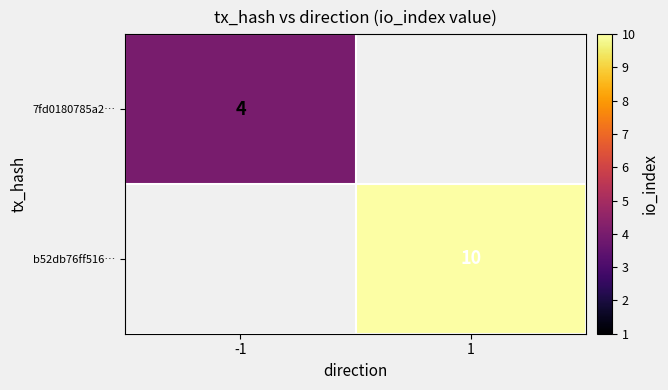

Is the value of 7fd0180785a2… at -1 greater than the value of b52db76ff516… at 1?

No